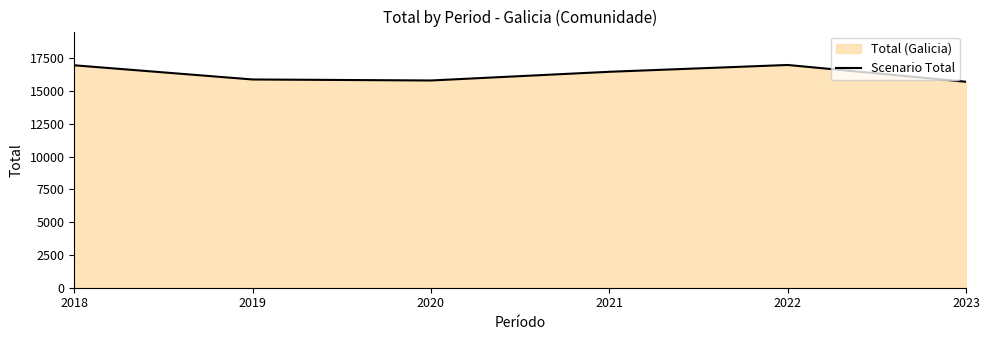

Count the number of data series in this chart.

1